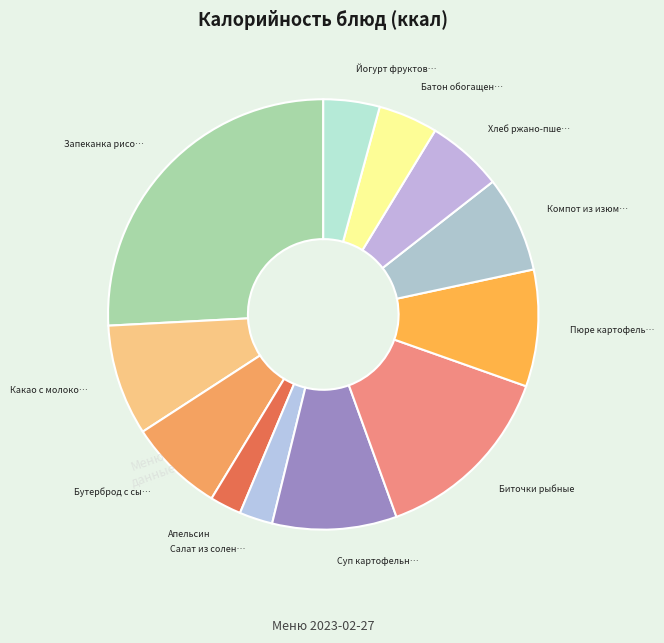

Count the number of slices in the pie.

12